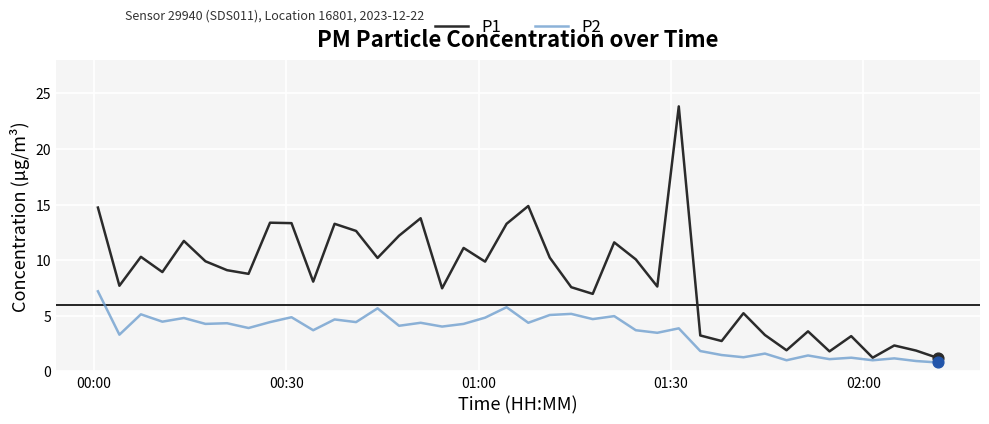

Which series has the largest total across all categories?

P1